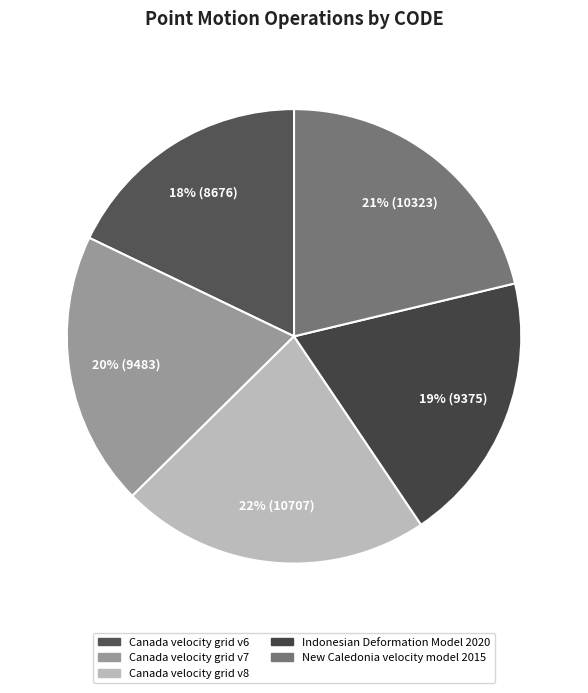

To the nearest percent, what percentage of the pie is Indonesian Deformation Model 2020?

19%